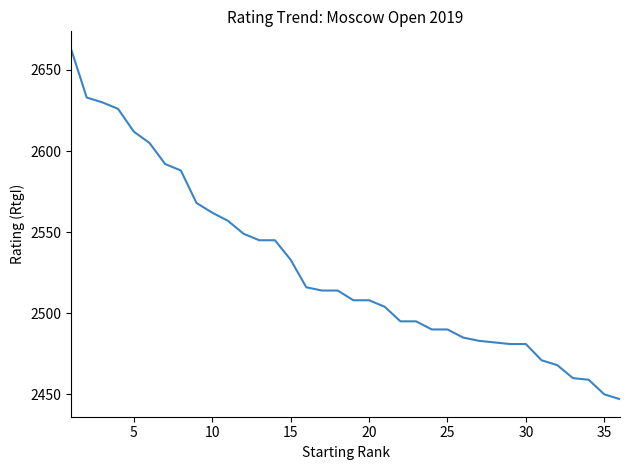

What is the difference between the maximum and minimum values?

216